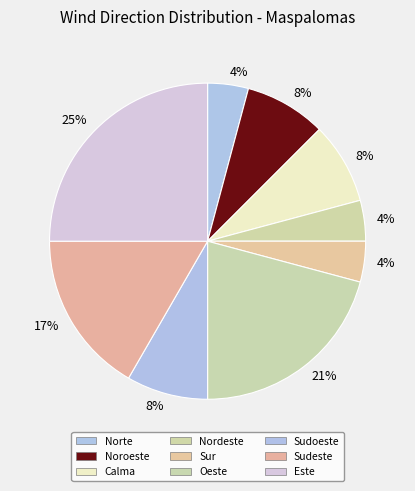

How many segments does this pie chart have?

9